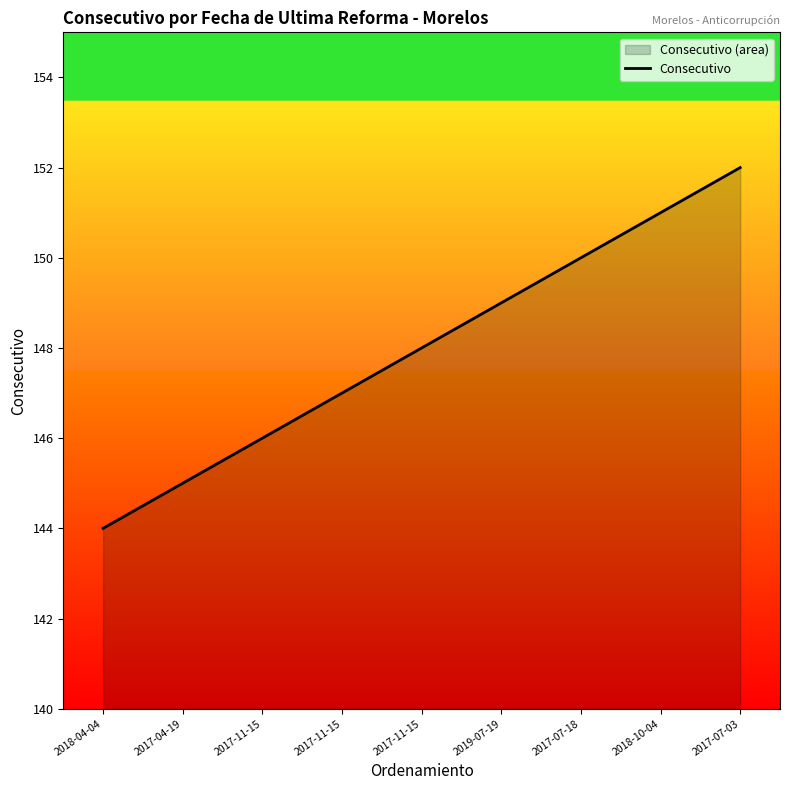

Which has a higher value, 2017-07-18 or 2017-04-19?

2017-07-18